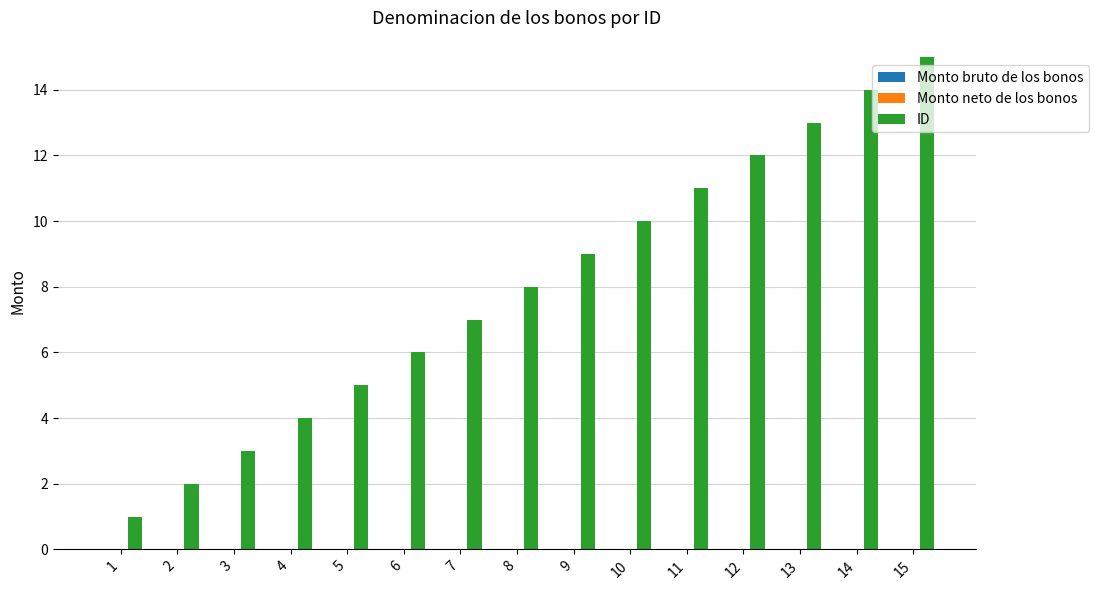

What is the change in value from 3 to 10?

+7